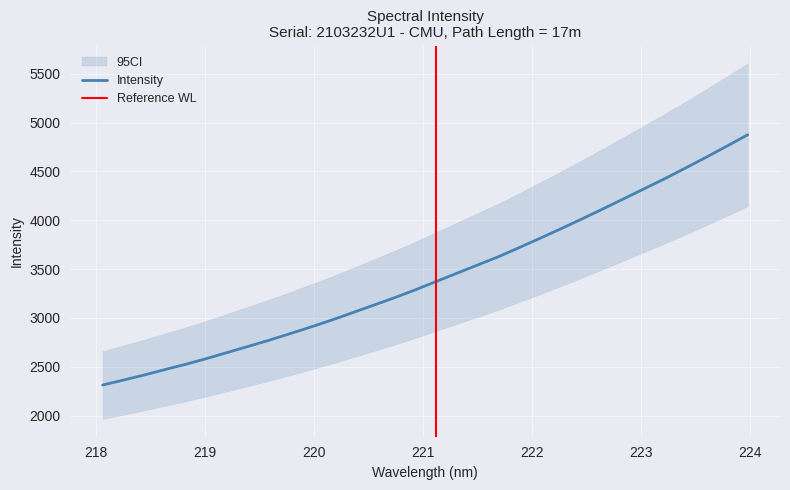

What is the label of the 1st point from the right?

223.9802